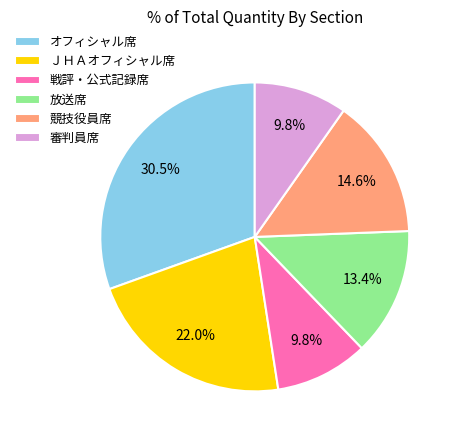

Count the number of slices in the pie.

6